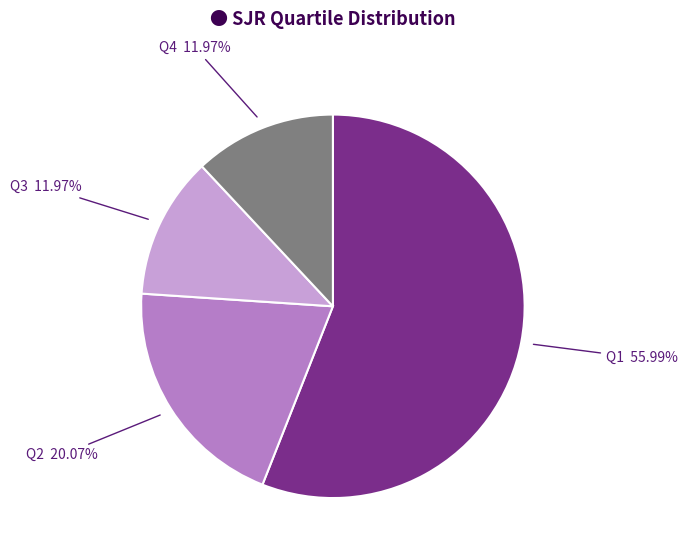

True or false: Q2 accounts for 12% of the total.

False